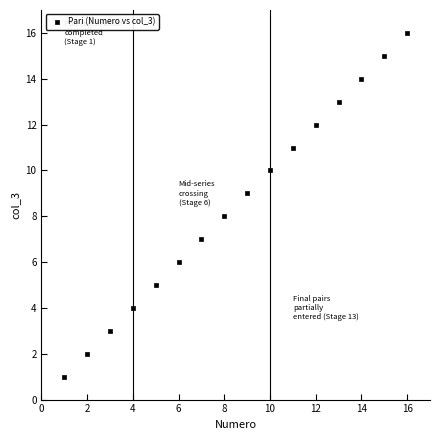

What is the range of Y values (max minus min)?

15